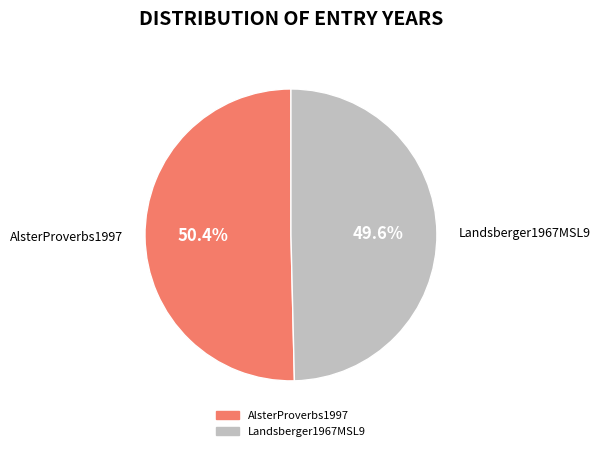

To the nearest percent, what is the combined percentage of AlsterProverbs1997 and Landsberger1967MSL9?

100%